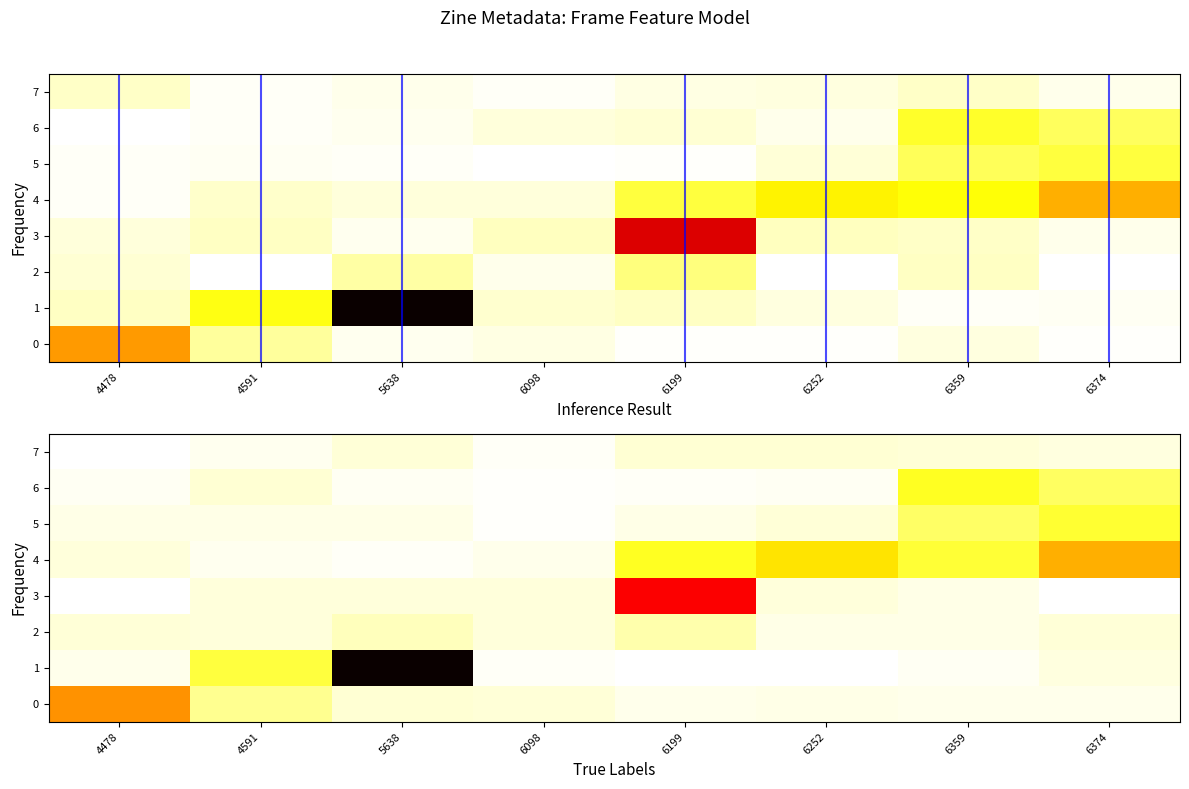

Rank the series at 6199 from highest to lowest value.

6374, 6252, 6359, 6199, 4478, 4591, 5638, 6098